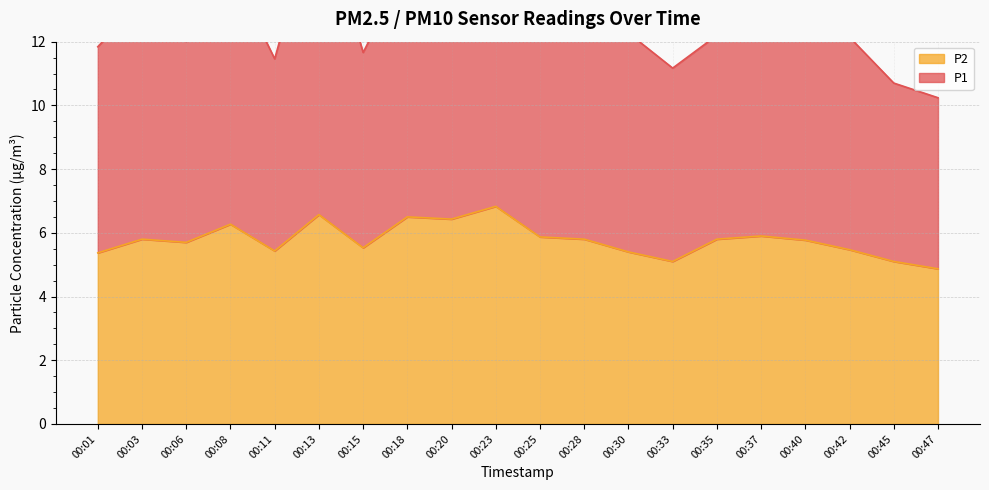

What are all the series names shown in the legend?

P1, P2